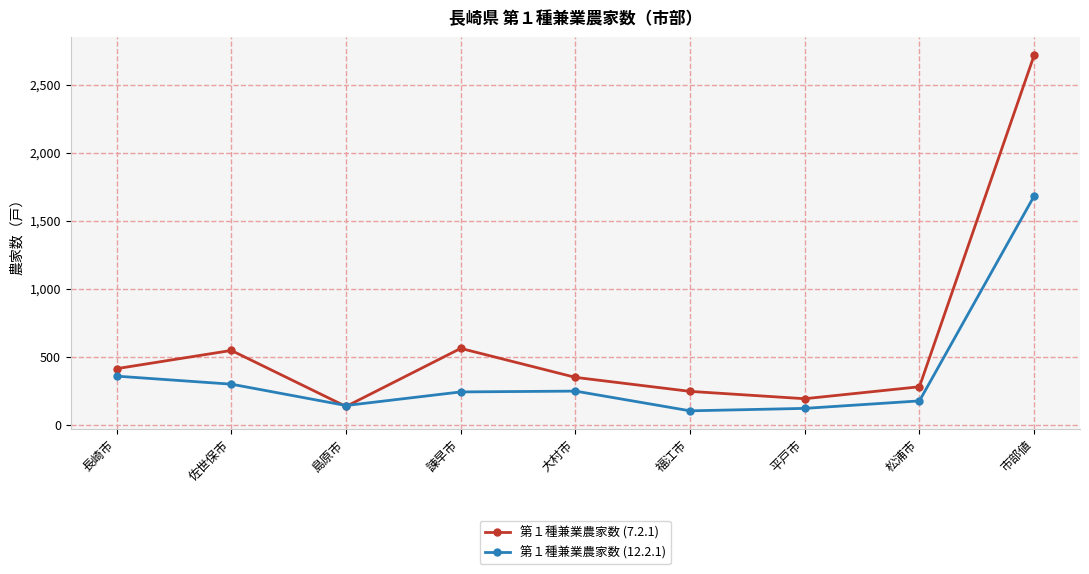

What is the average value of the 第１種兼業農家数 (12.2.1) series?

374